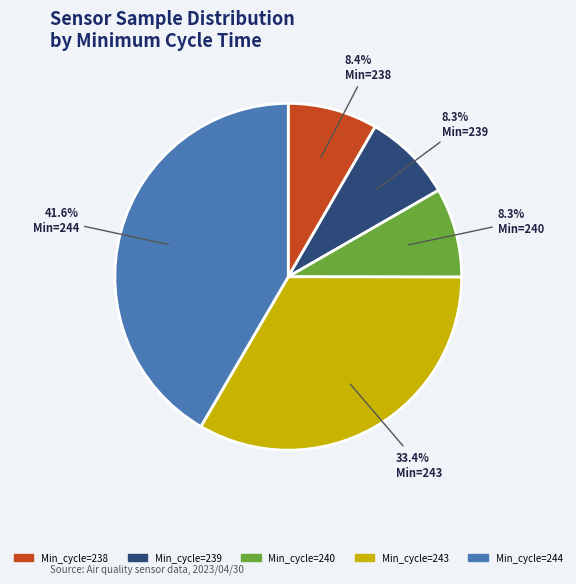

Does any single category account for the majority?

No